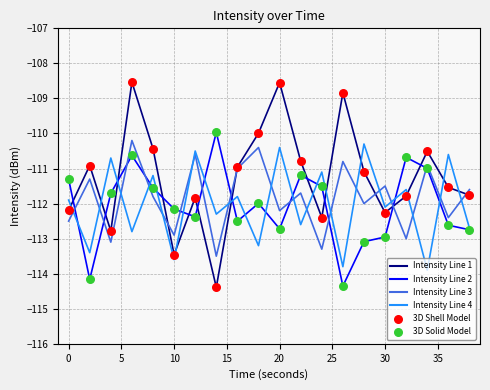

At how many categories does at least one series exceed -111?

15